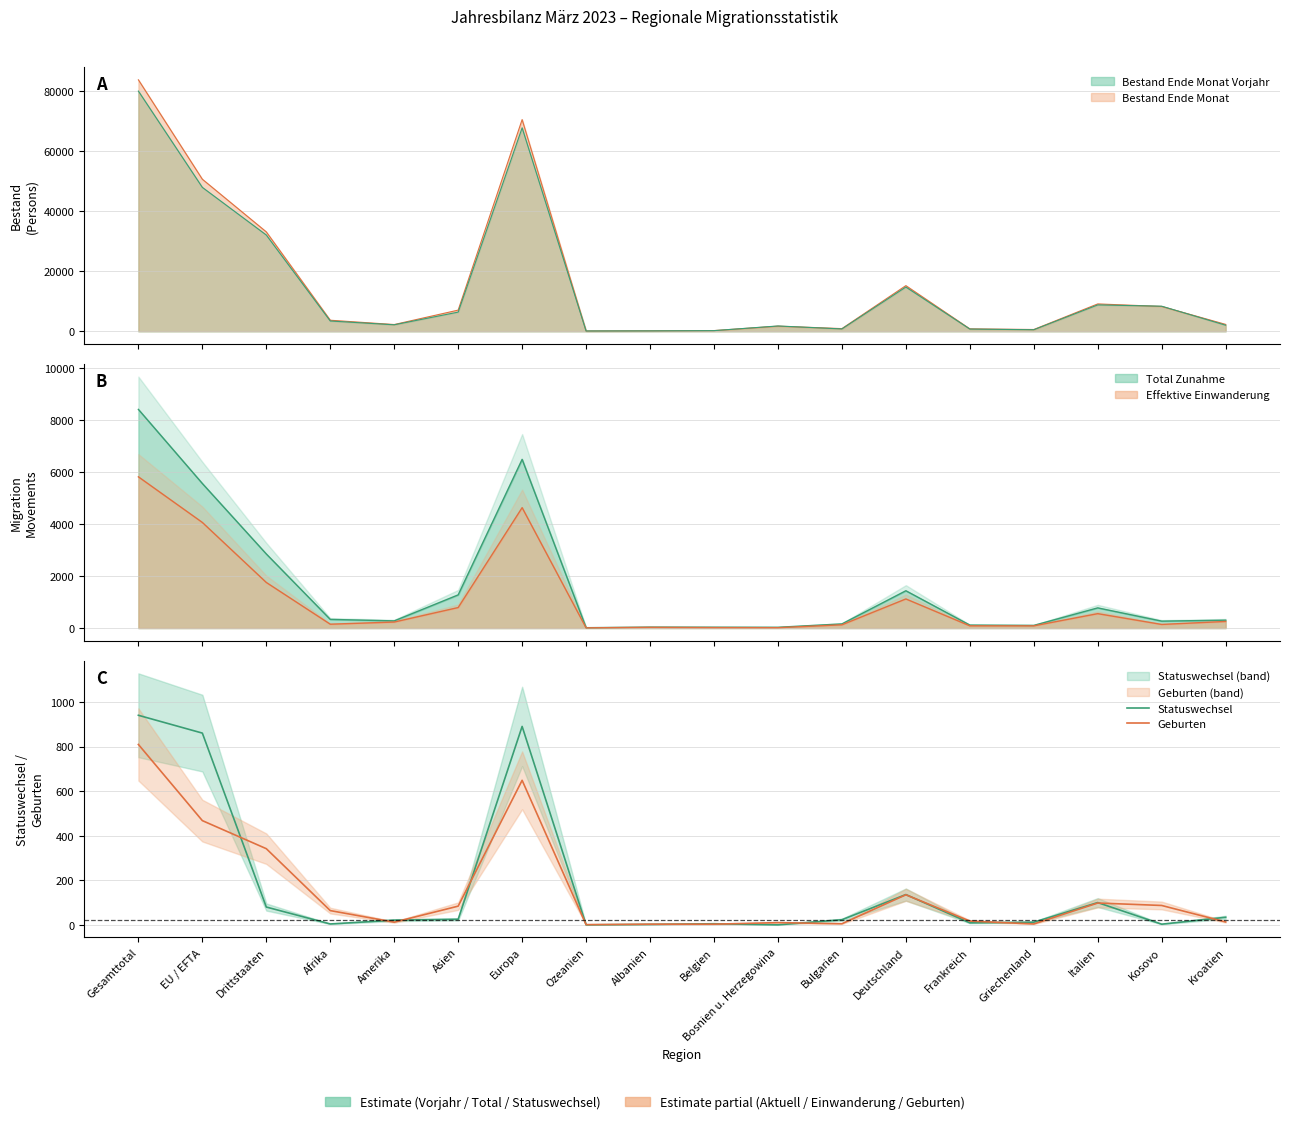

Is it true that Statuswechsel equals 12 at Griechenland?

True